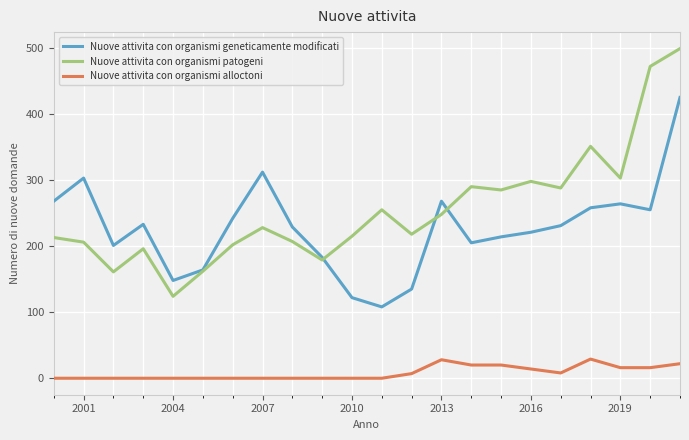

Which series has the widest spread of values?

Nuove attivita con organismi patogeni